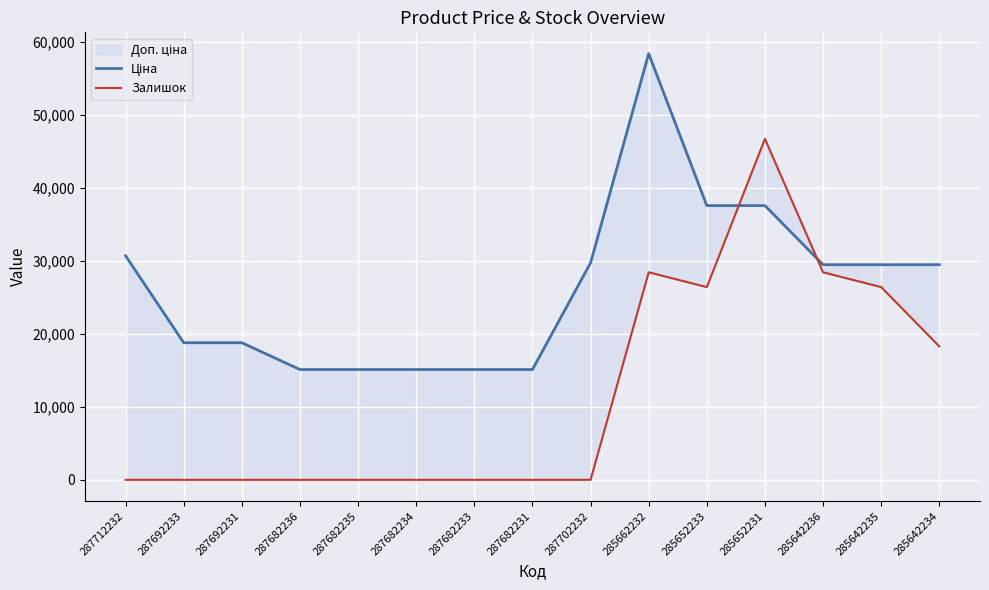

How many data points in Залишок are above 0?

6